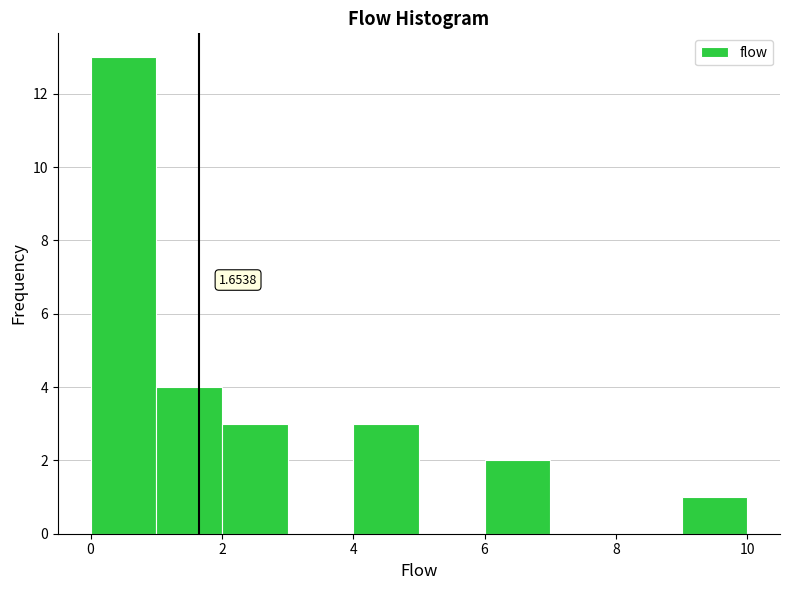

Which range on the x-axis has the tallest bar?

0 to 1